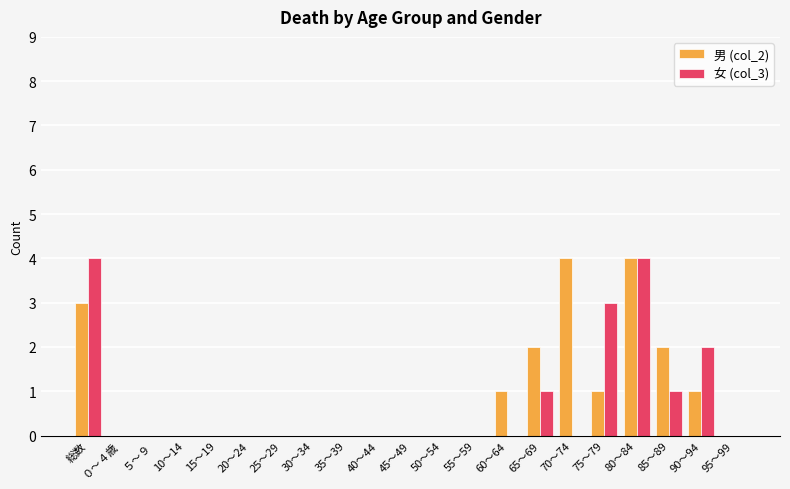

How many distinct data groups are displayed?

2